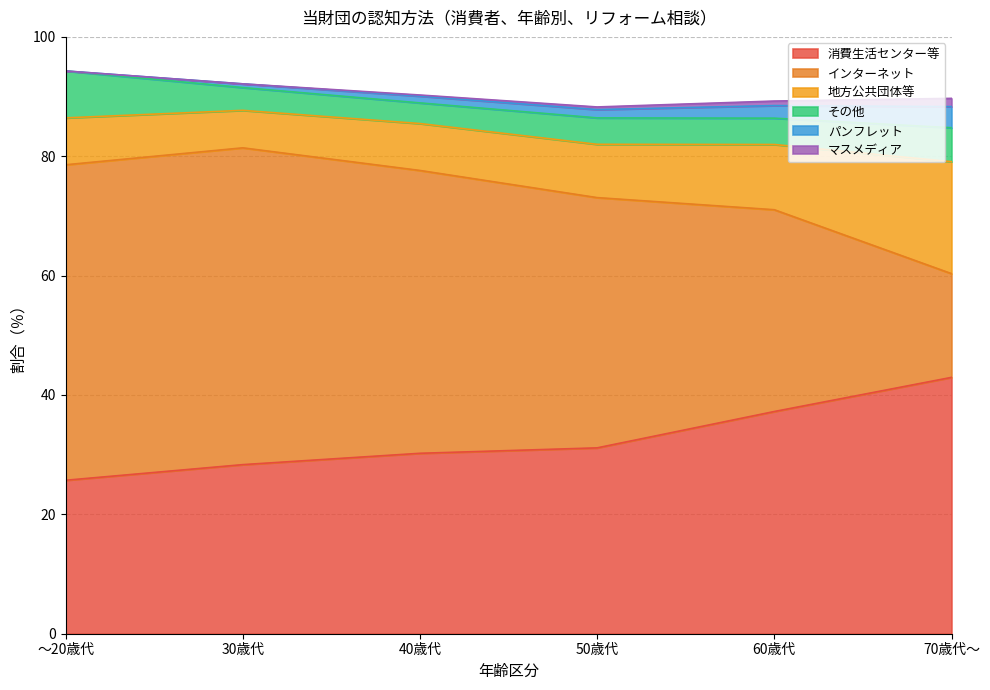

How many categories are shown in the chart?

6